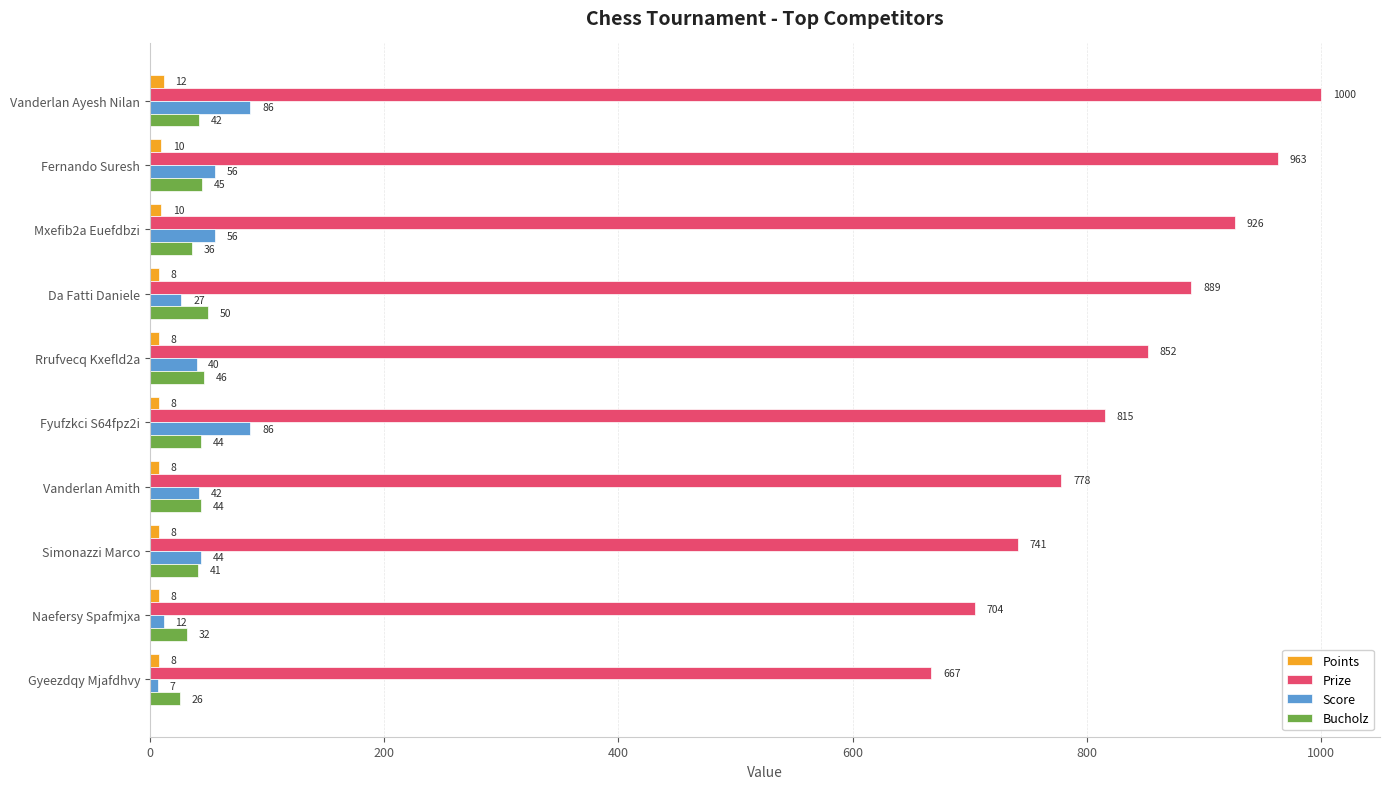

Where is Prize nearest to the value 833?

Fyufzkci S64fpz2i